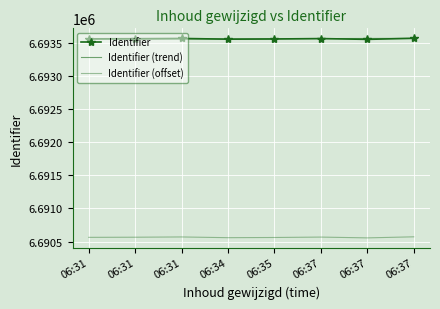

How many lines are shown in the chart?

3